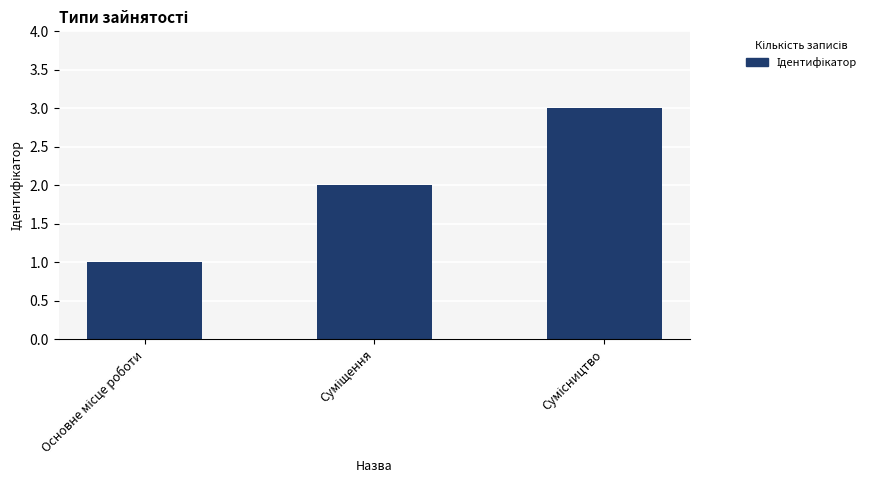

What is the sum of all values?

6